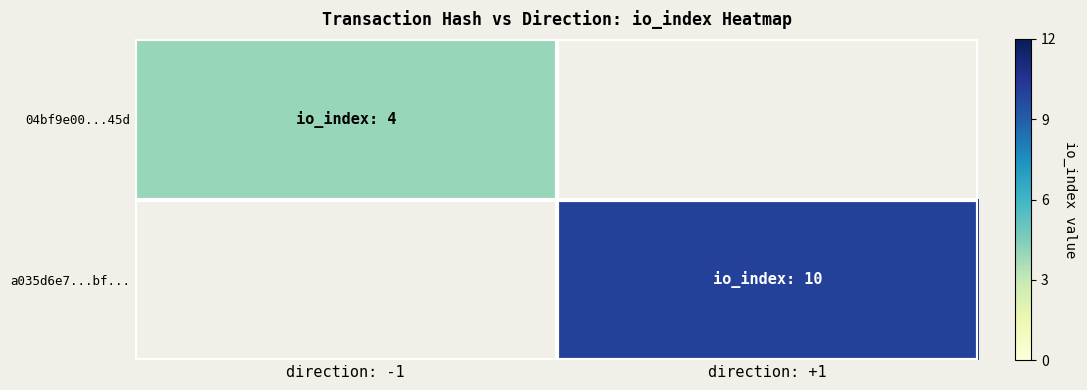

Count the number of categories in the chart.

2